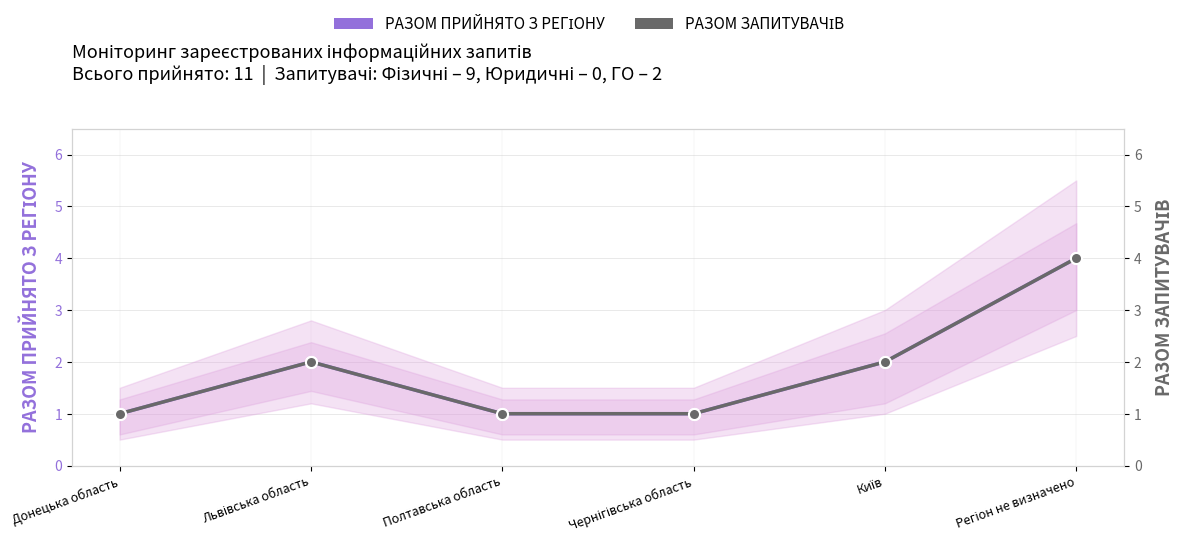

What is the difference between the second highest and second lowest values in the РАЗОМ ЗАПИТУВАЧІВ series?

1